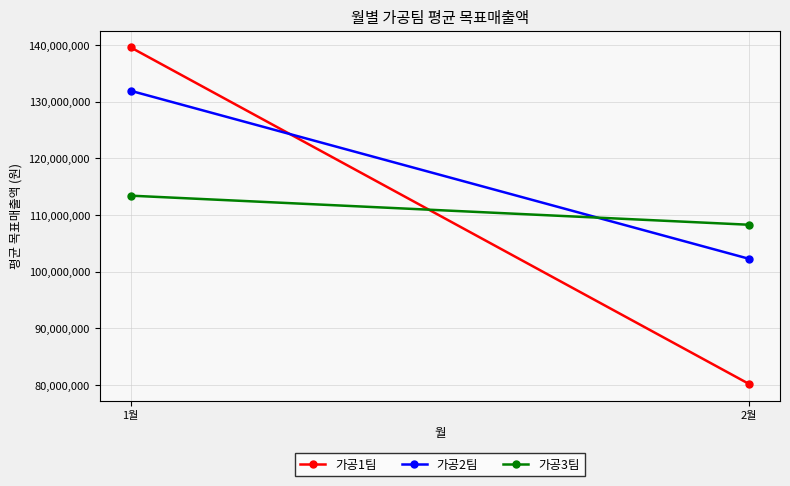

Which series changed the most between 1월 and 2월?

가공1팀